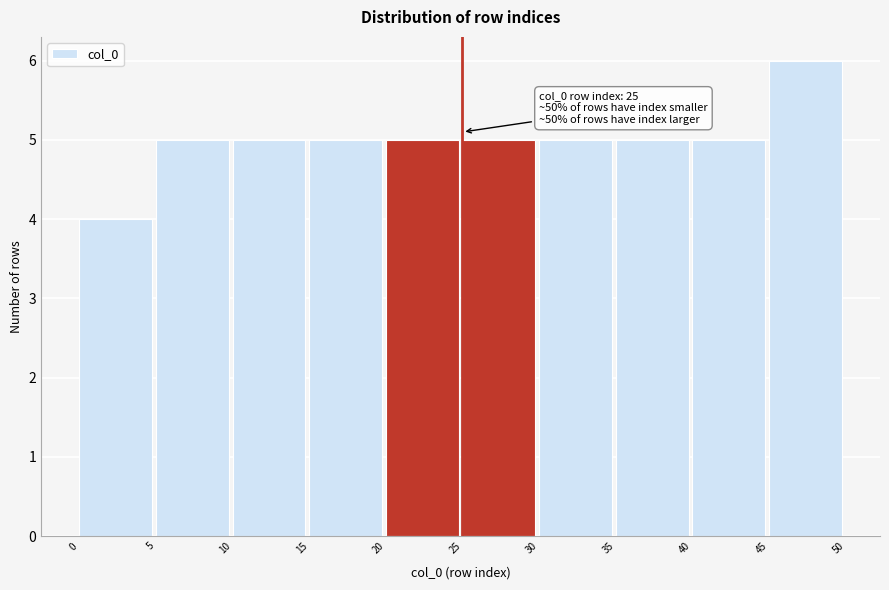

Which range on the x-axis has the tallest bar?

45 to 50